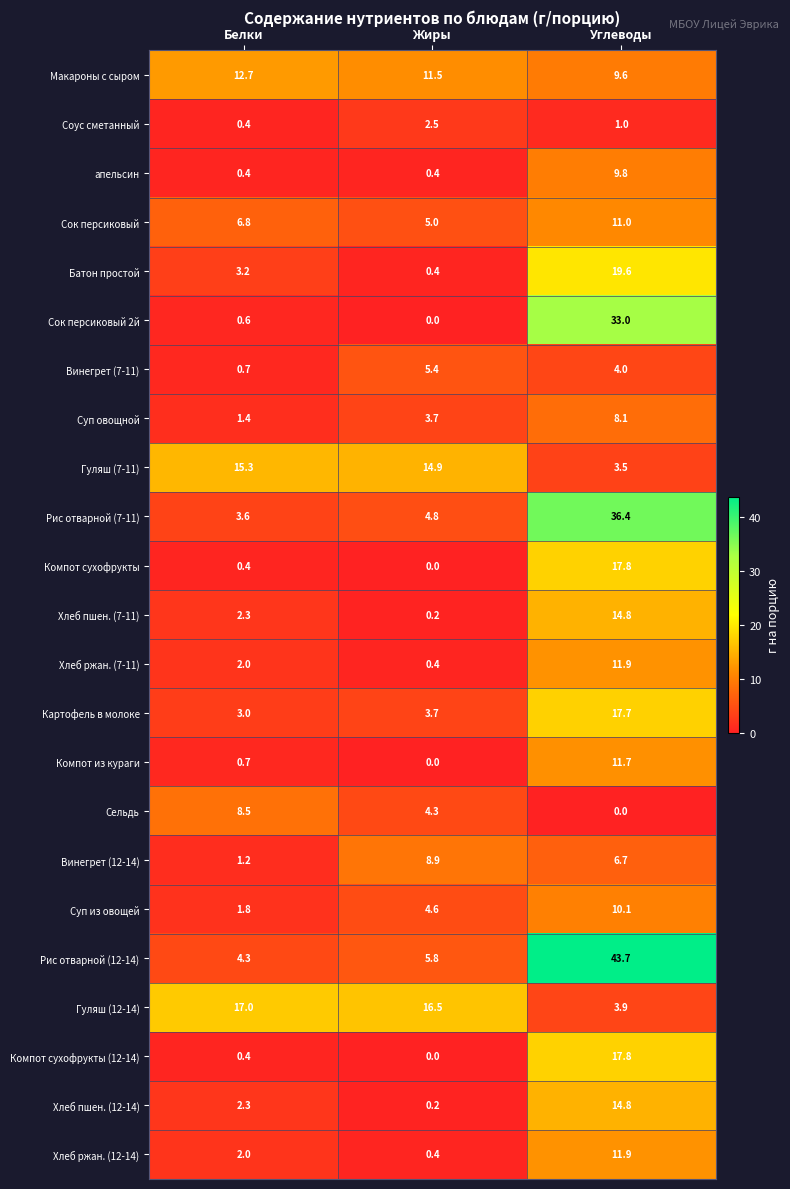

What is the difference between the highest and lowest values at Углеводы?

43.7